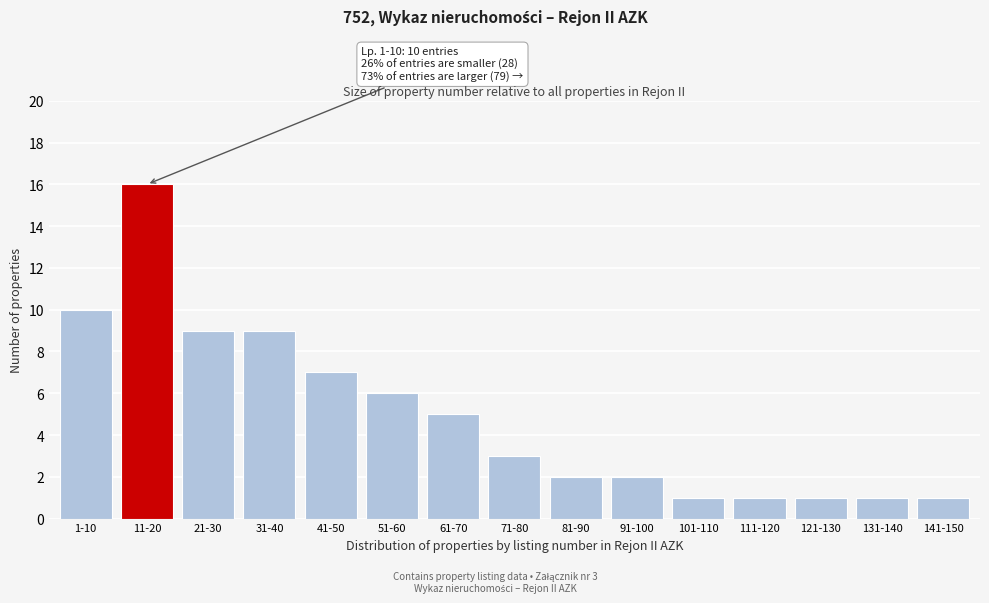

Reading left to right, list all the values displayed in this chart.

1-10=10	11-20=16	21-30=9	31-40=9	41-50=7	51-60=6	61-70=5	71-80=3	81-90=2	91-100=2	101-110=1	111-120=1	121-130=1	131-140=1	141-150=1